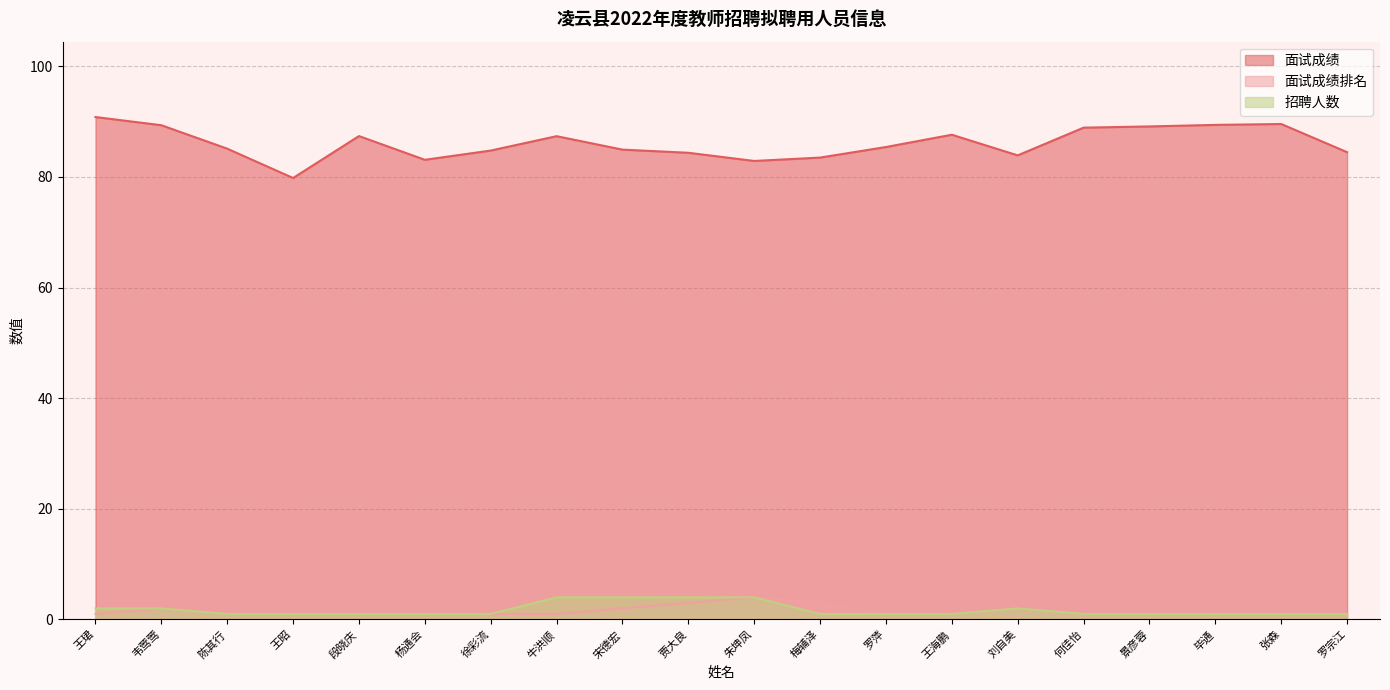

Rank the series at 贾大良 from lowest to highest value.

面试成绩排名, 招聘人数, 面试成绩